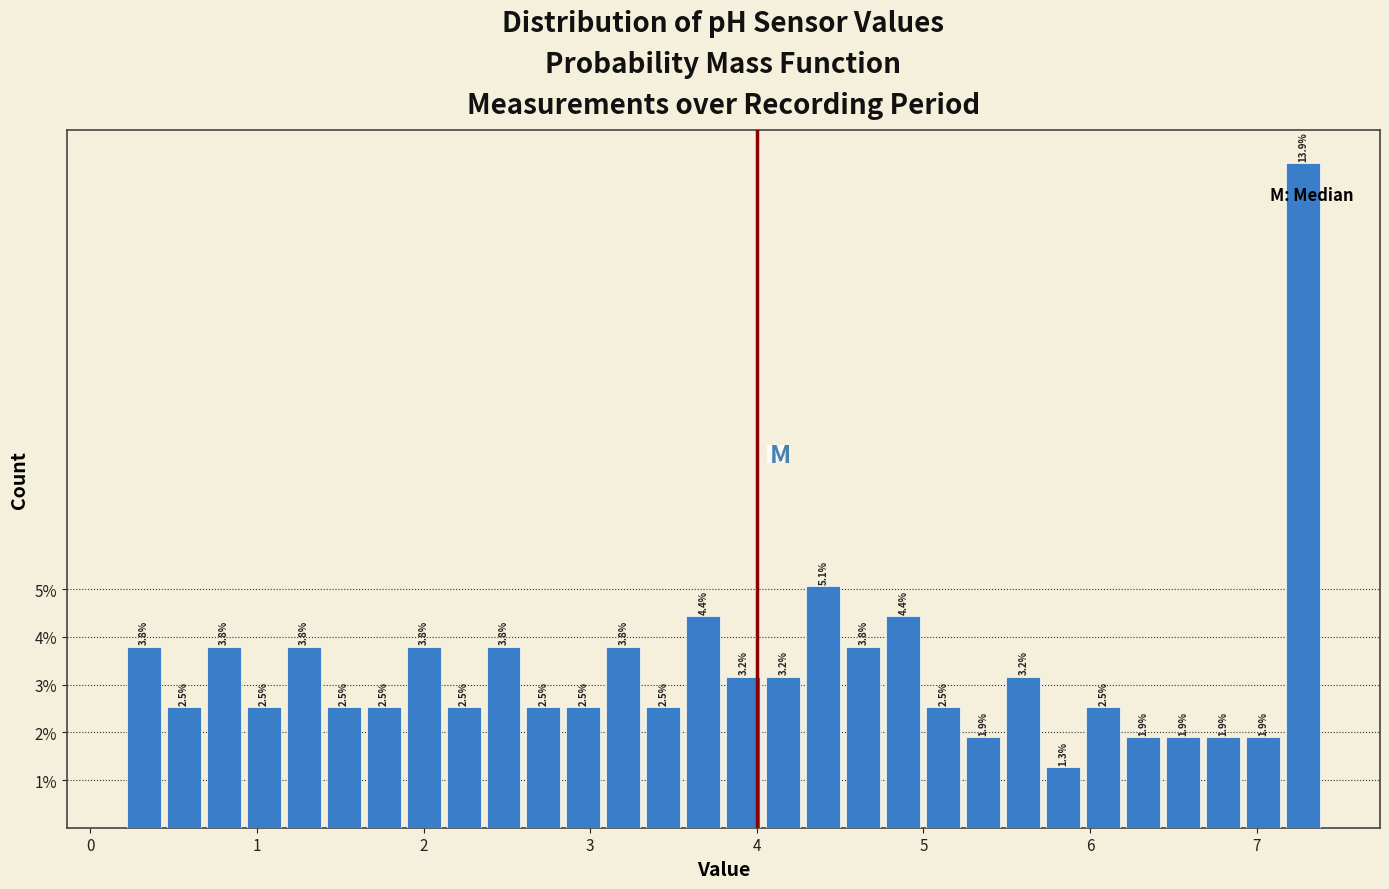

Read against the x-axis, roughly where is the centre of the tallest bar?

7.3